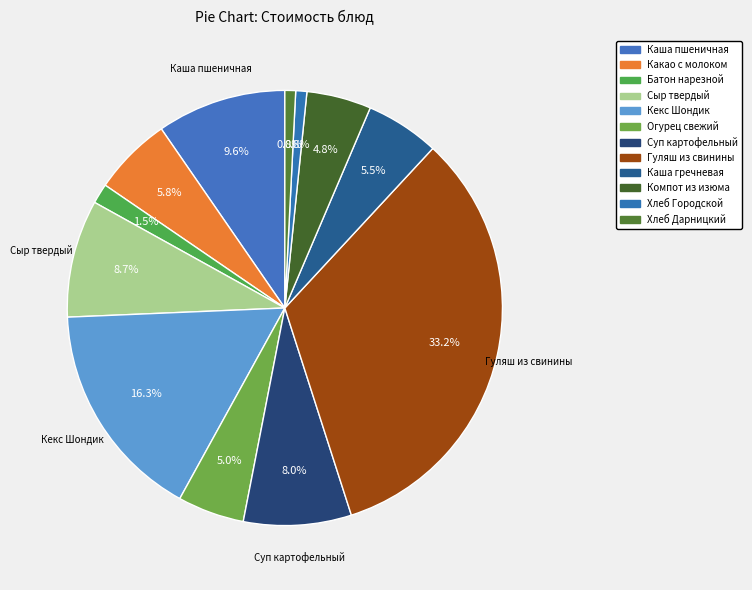

The Хлеб Городской slice represents 13% of the pie. True or false?

False